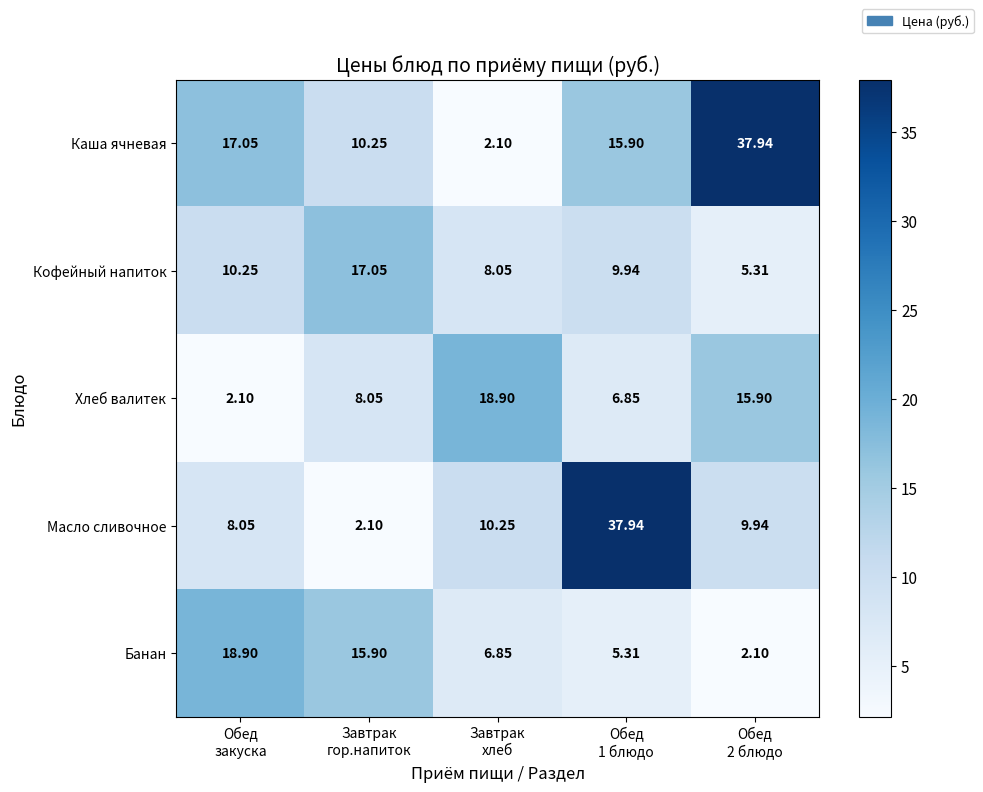

How many values in the Хлеб валитек series are below 8?

2